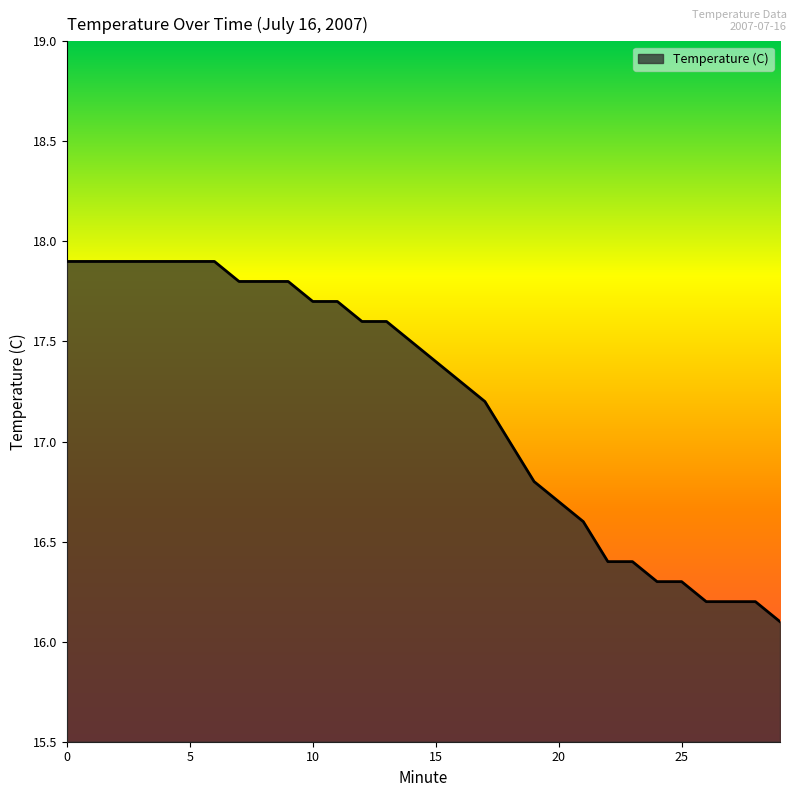

How many lines are shown in the chart?

1